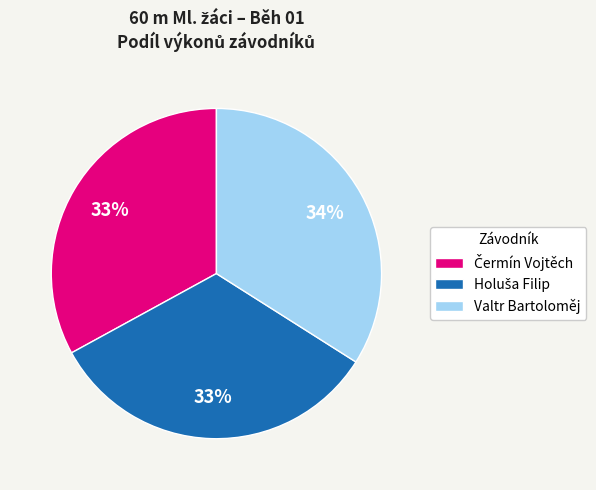

Is there any slice that represents more than half of the pie?

No